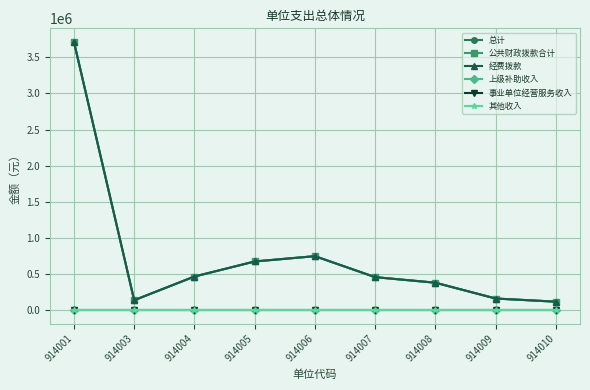

What is the sum of the 经费拨款 values at 914008 and 914006?

1133820